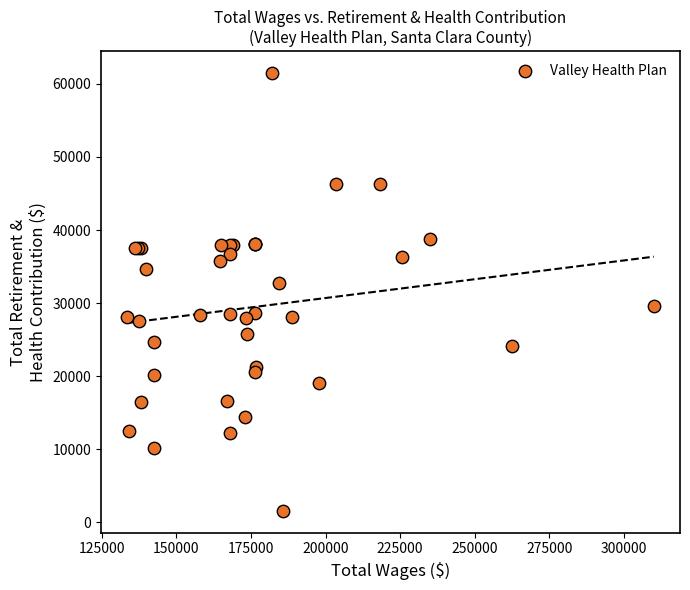

What Y value in the scatter plot is closest to 31520?

32716